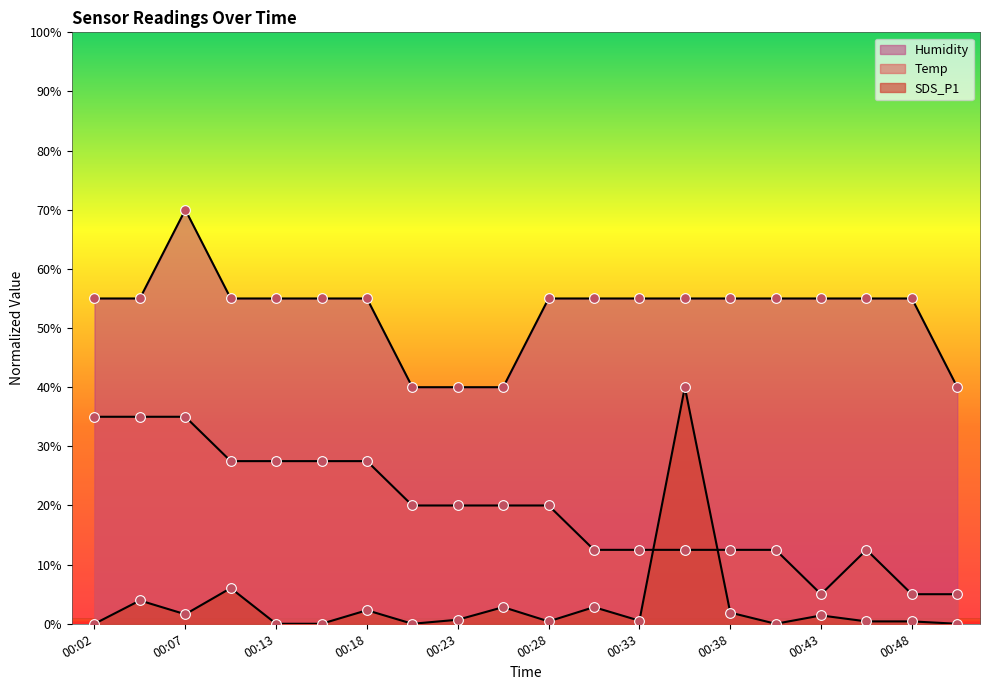

Reading left to right, list all the values displayed in this chart.

Temp: 35.0	35.0	35.0	27.5	27.5	27.5	27.5	20.0	20.0	20.0	20.0	12.5	12.5	12.5	12.5	12.5	5.0	12.5	5.0	5.0
Humidity: 55.0	55.0	70.0	55.0	55.0	55.0	55.0	40.0	40.0	40.0	55.0	55.0	55.0	55.0	55.0	55.0	55.0	55.0	55.0	40.0
SDS_P1: 0.0	3.9	1.6	6.0	0.0	0.0	2.3	0.0	0.7	2.8	0.4	2.8	0.5	40.0	1.9	0.0	1.4	0.4	0.4	0.0